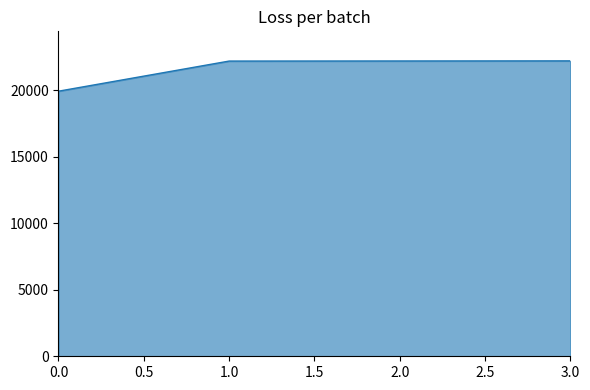

What value does the data have at 0.0, to the nearest 10?

19920